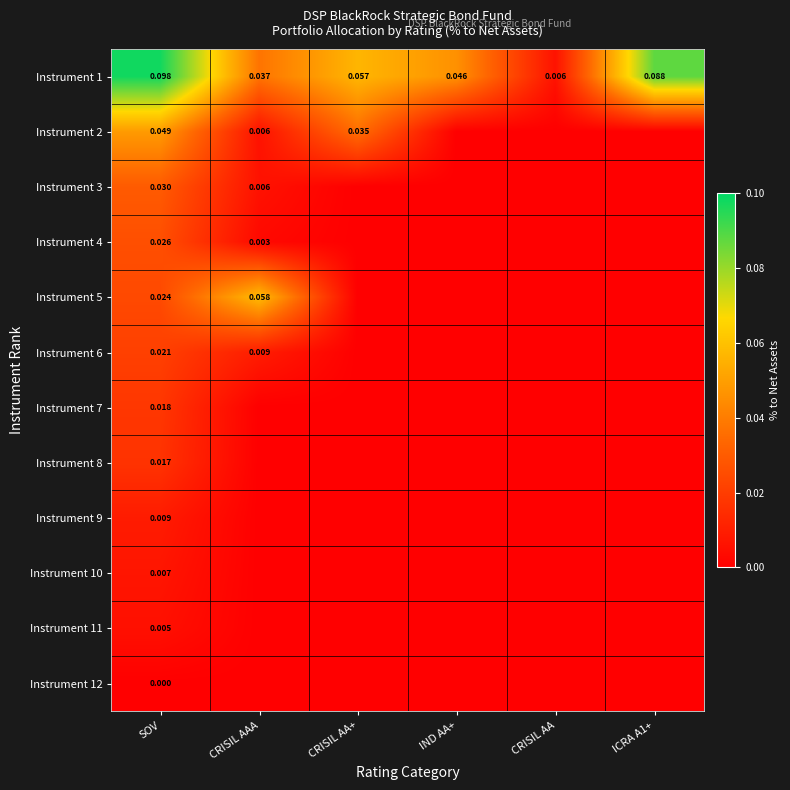

True or false: Instrument 12 has a value of 0.0 at SOV.

True